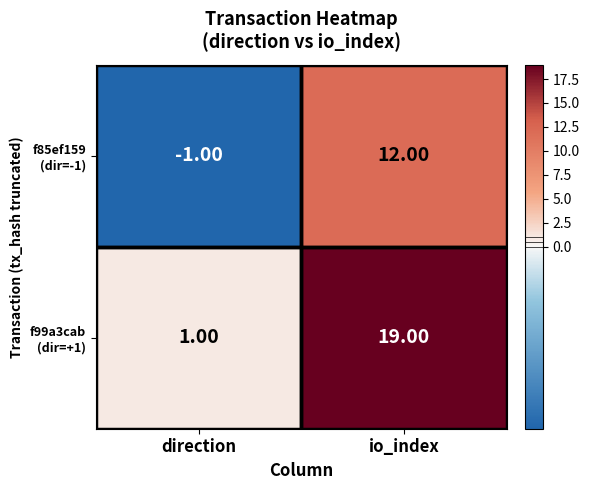

What is the difference between the highest and lowest values at io_index?

7